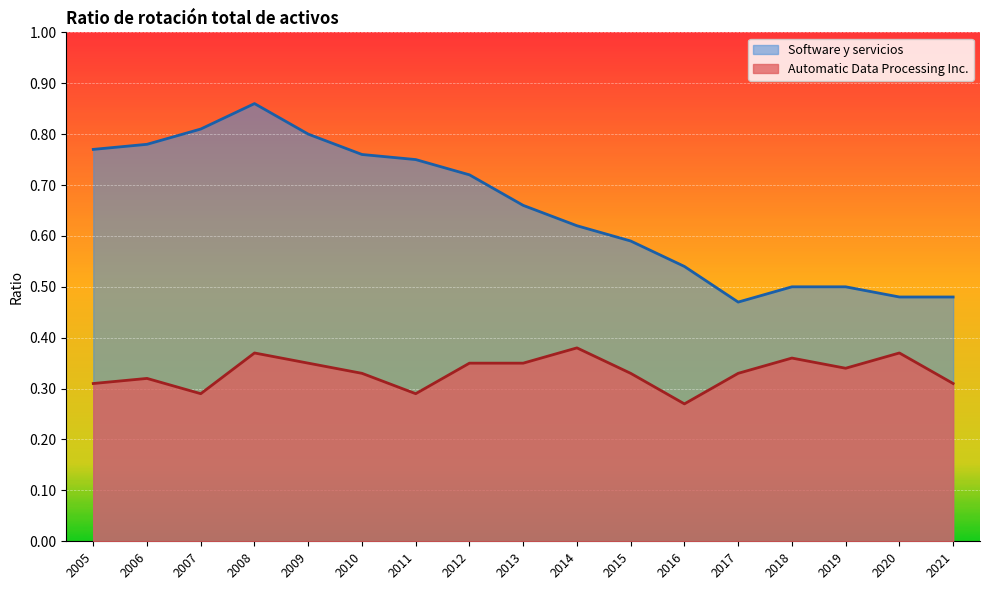

Is it true that Automatic Data Processing Inc. equals 0.5 at 2005?

False